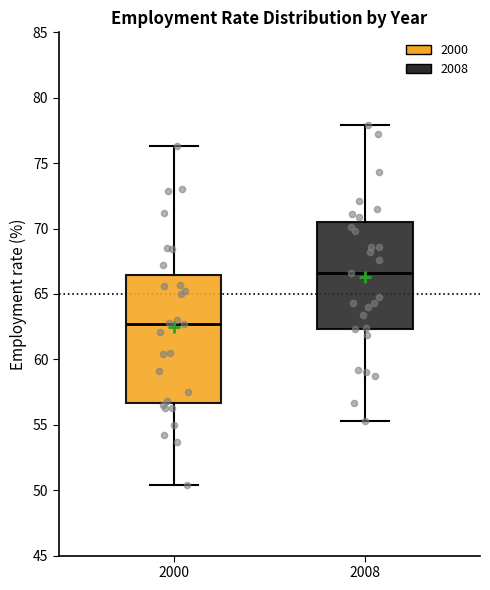

Where is the upper edge of the box at x = 2008 on the y-axis? The values are not printed on the chart, so give them approximately, as read against the axis.

70.5